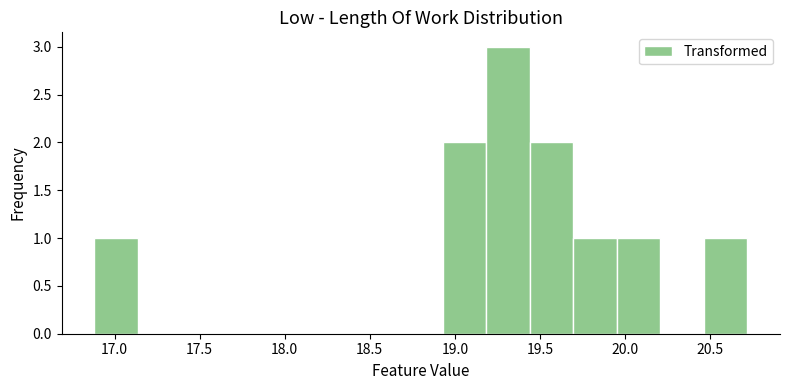

Reading left to right, list every bar in this chart as the range it spans on the x-axis followed by its height. Neither the bar edges nor the heights are printed on the chart, so give them approximately, as read against the axes.

16.90 to 17.15: 1
17.15 to 17.40: 0
17.40 to 17.65: 0
17.65 to 17.90: 0
17.90 to 18.15: 0
18.15 to 18.40: 0
18.40 to 18.65: 0
18.65 to 18.95: 0
18.95 to 19.20: 2
19.20 to 19.45: 3
19.45 to 19.70: 2
19.70 to 19.95: 1
19.95 to 20.20: 1
20.20 to 20.45: 0
20.45 to 20.70: 1